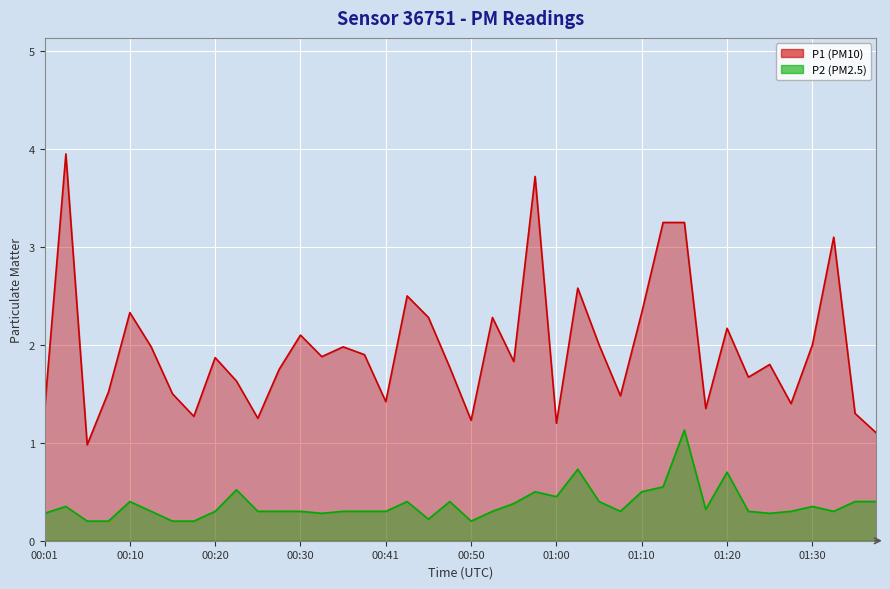

True or false: P1 has a value of 2.4 at 00:55.

False